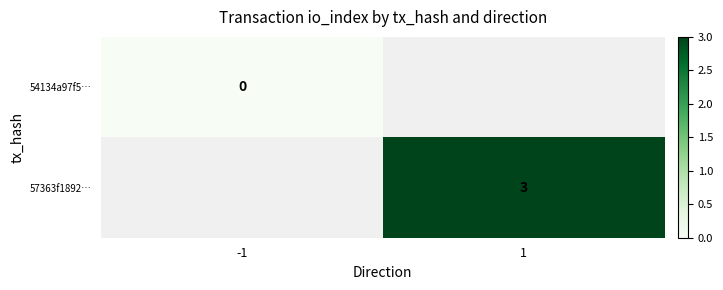

Which category has the highest value in the 54134a97f5… series?

-1